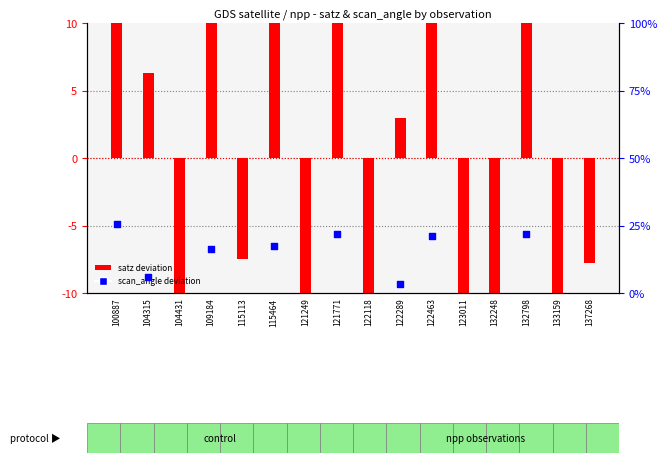

What are all the series names shown in the legend?

satz deviation, scan_angle deviation